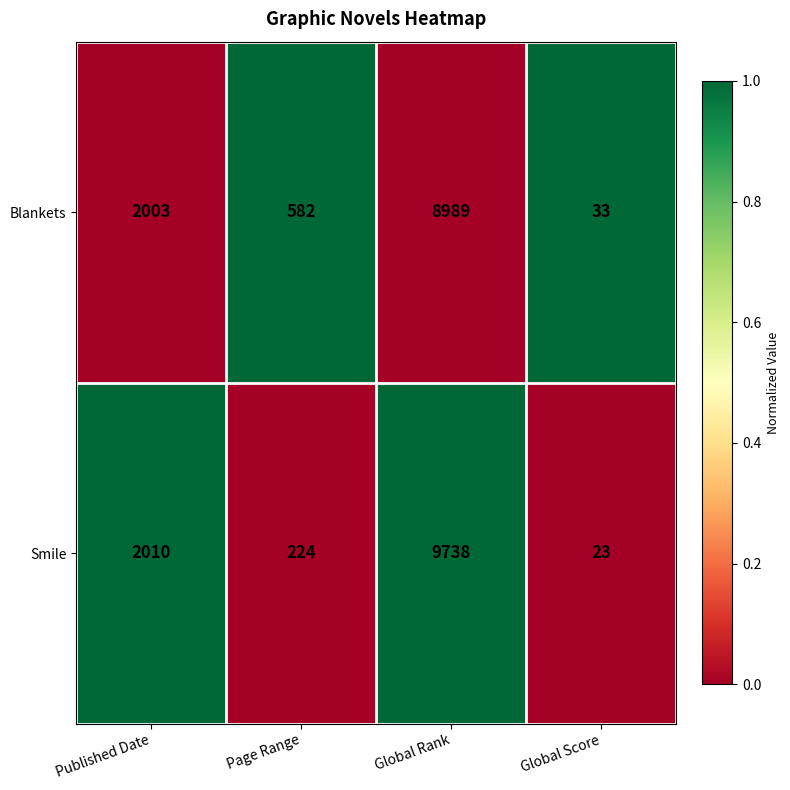

Which series has the largest total across all categories?

Smile